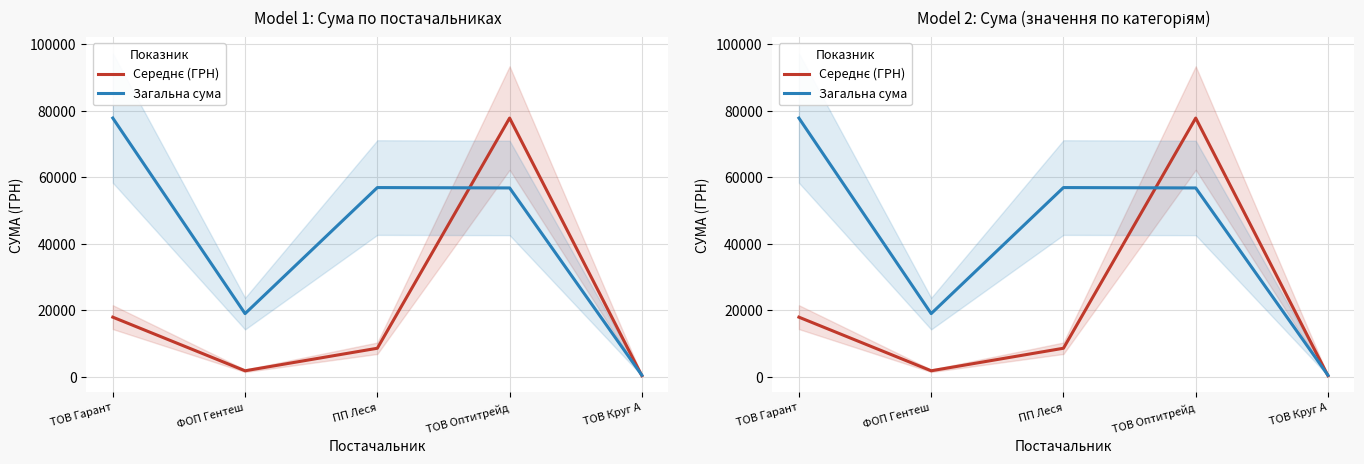

What are all the series names shown in the legend?

Середнє (ГРН), Загальна сума